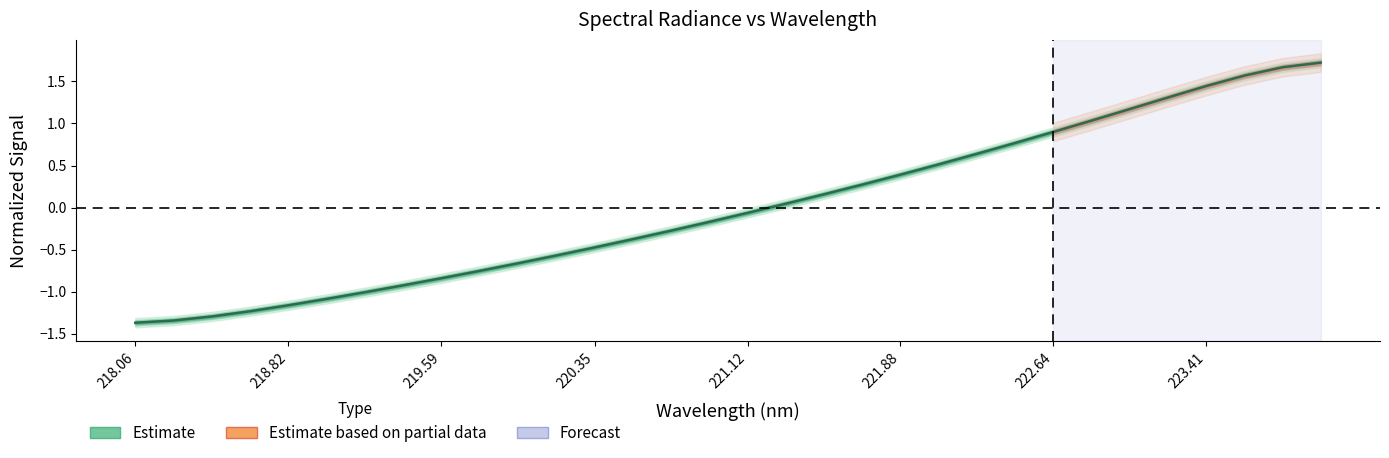

The value at 219.59 is -0.8. True or false?

True